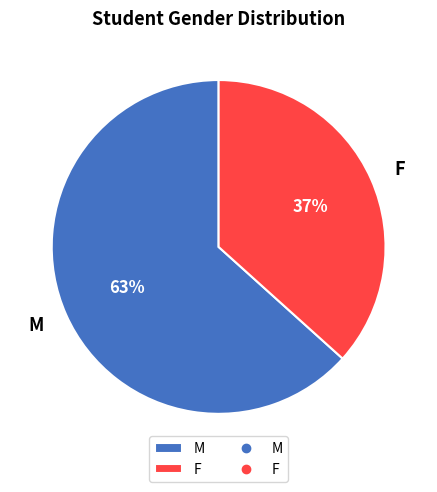

Is there a majority slice in this chart?

Yes